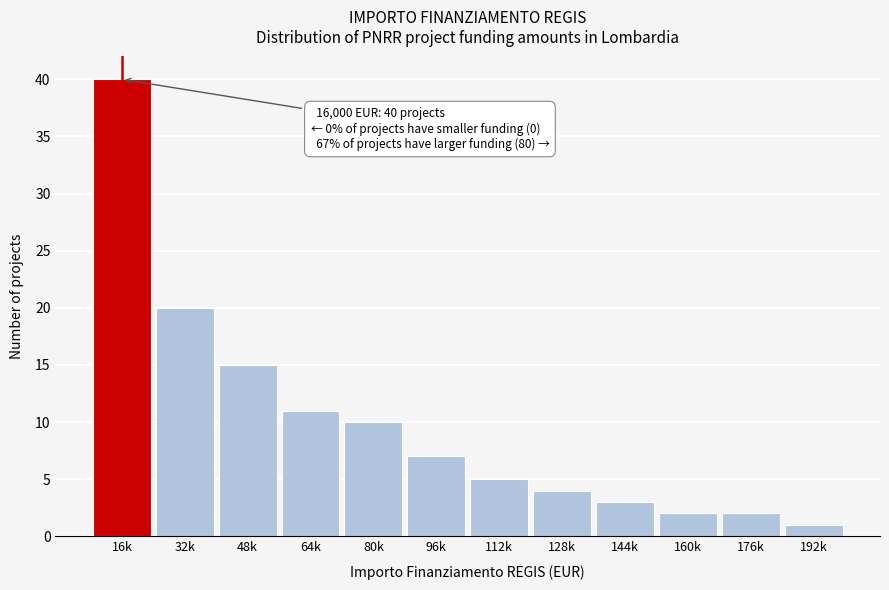

Reading right to left, what are all the values shown in this chart?

1	2	2	3	4	5	7	10	11	15	20	40